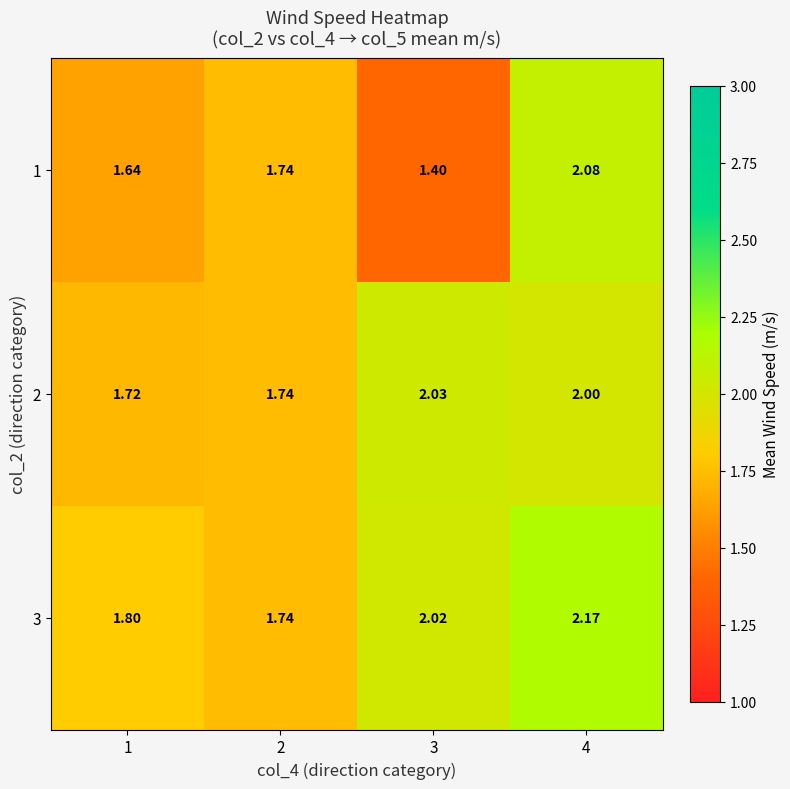

Is the value of 2 at 2 greater than the value of 3 at 4?

No